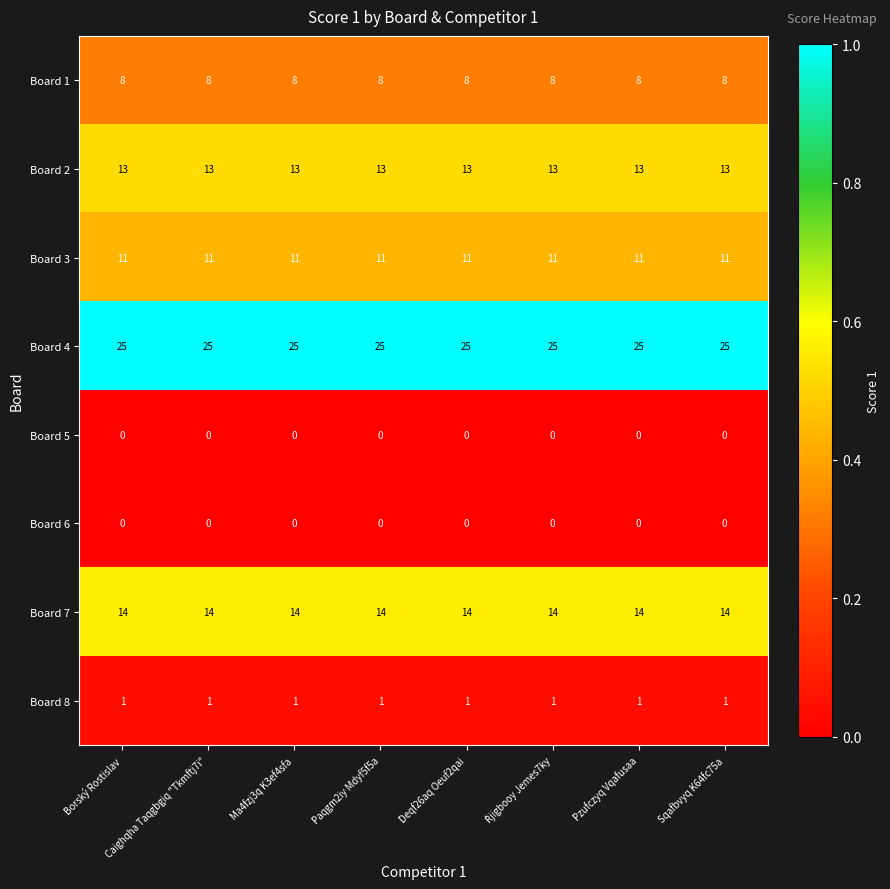

What is the spread (max minus min) of values at Caighqha Taqgbgiq "Tkmftj7i"?

25